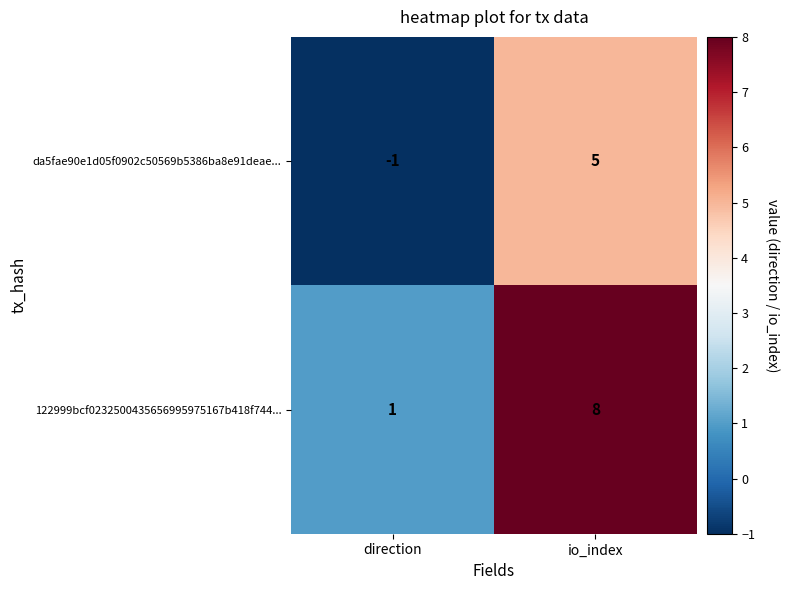

The value of da5fae90e1d05f0902c50569b5386ba8e91deae... at io_index is 5. True or false?

True